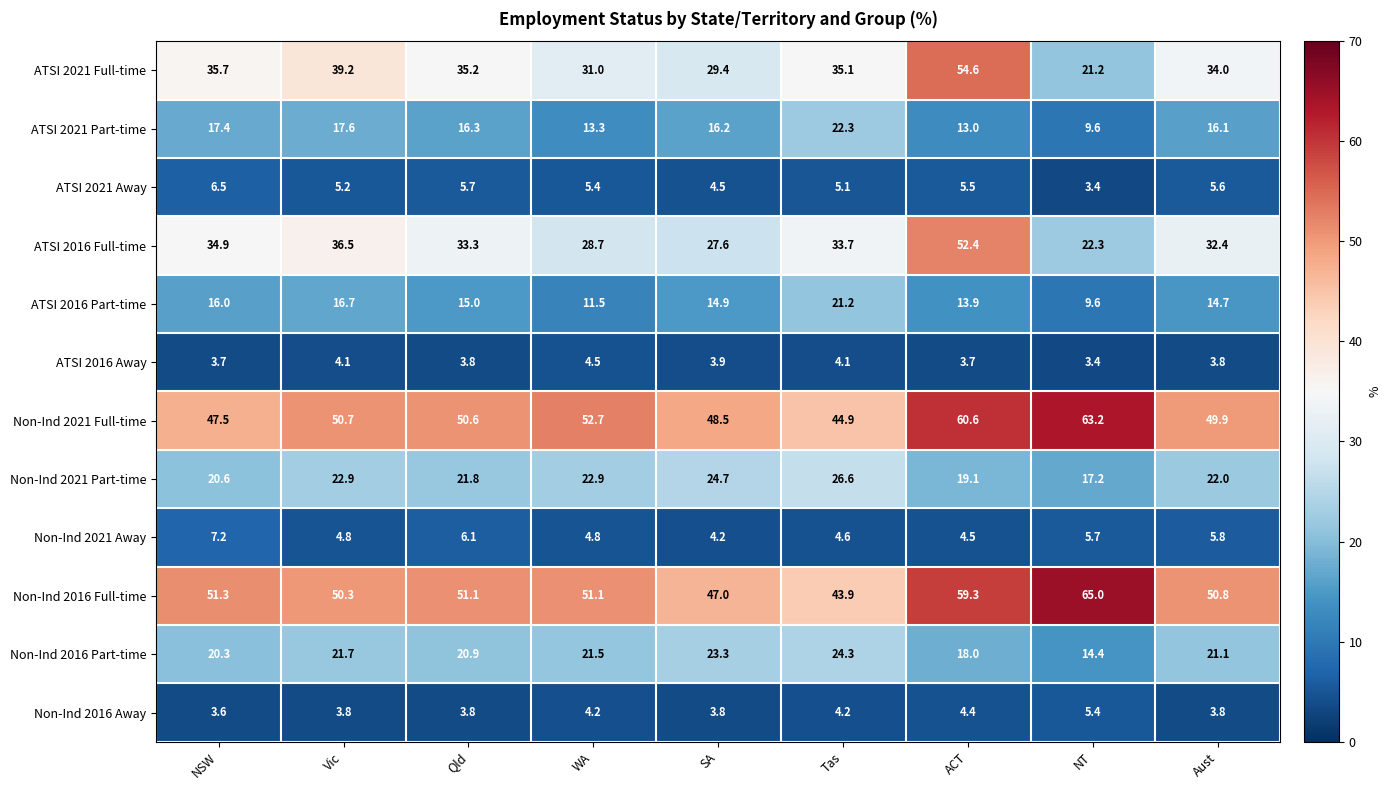

What is the difference between the highest and lowest values at NT?

61.6